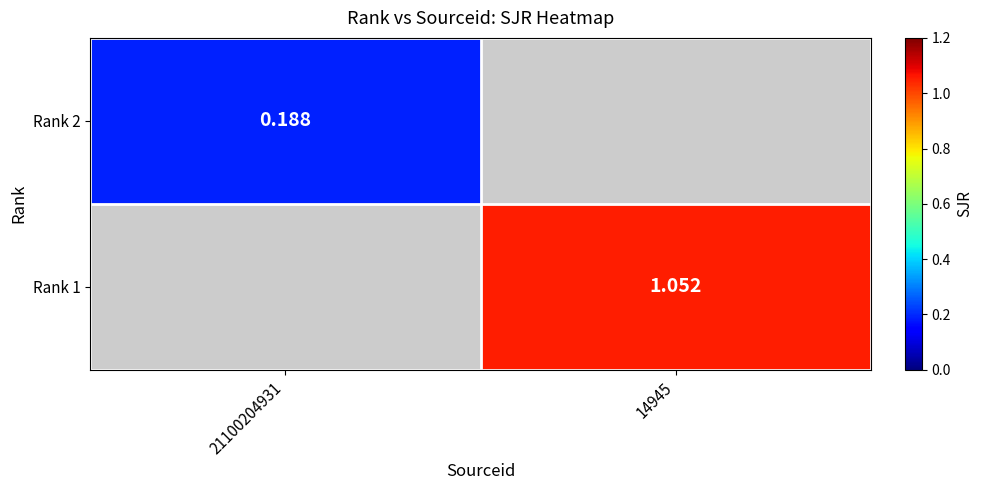

Is the value of Rank 1 at 14945 greater than the value of Rank 2 at 21100204931?

Yes